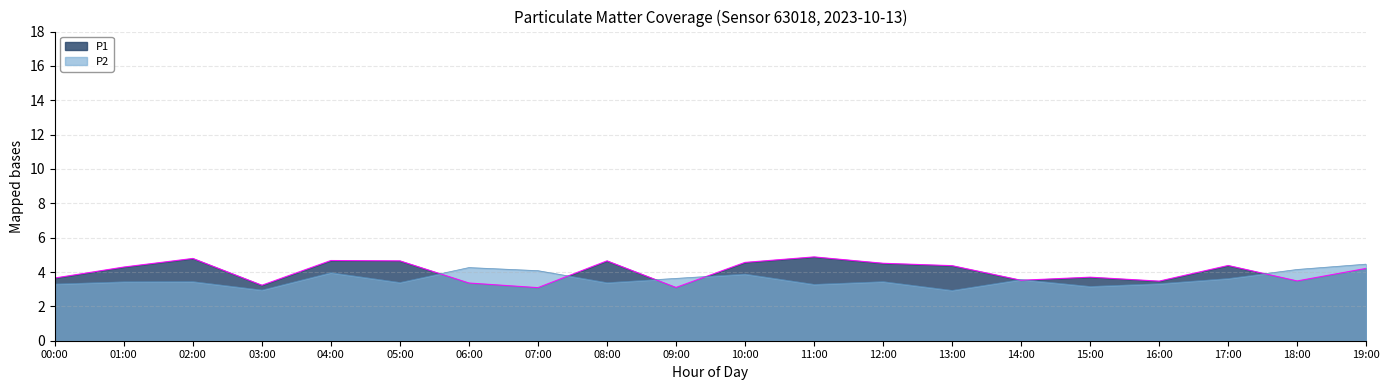

What is the label of the 10th point from the left?

09:00